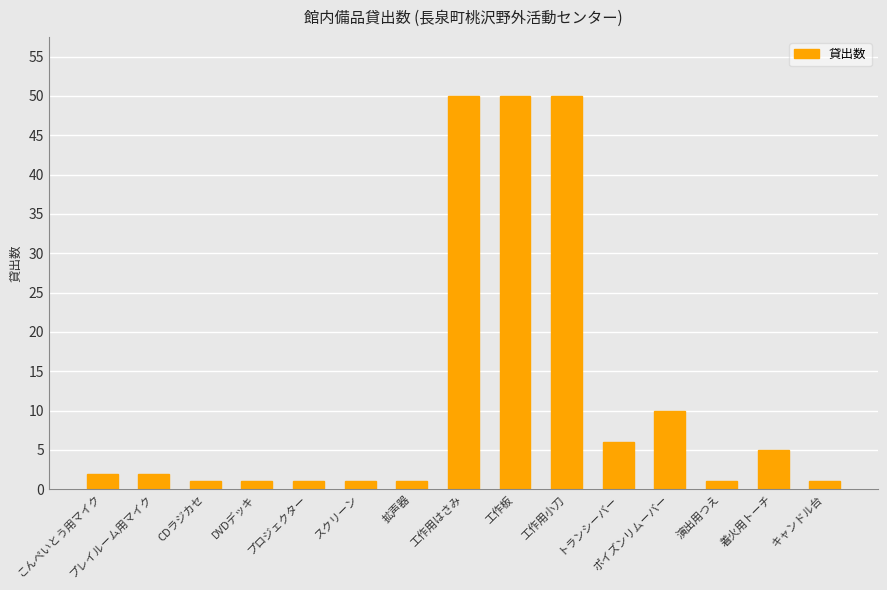

What is the change in value from 工作用小刀 to トランシーバー?

-44